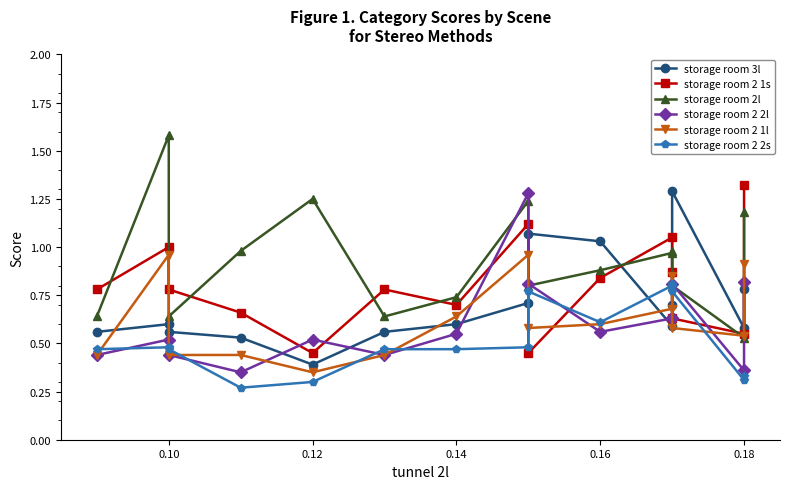

Which series has the largest range (max minus min)?

storage room 2l